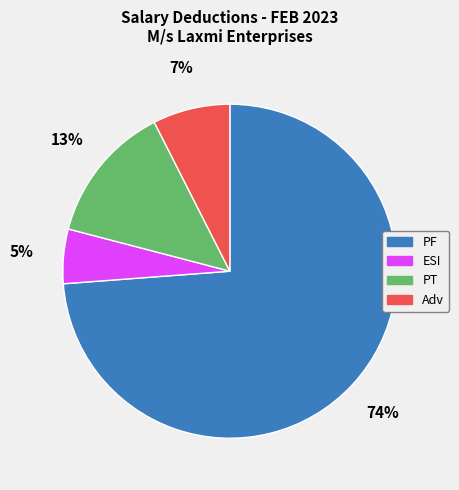

Approximately how many times larger is the value at PT compared to ESI?

2.6